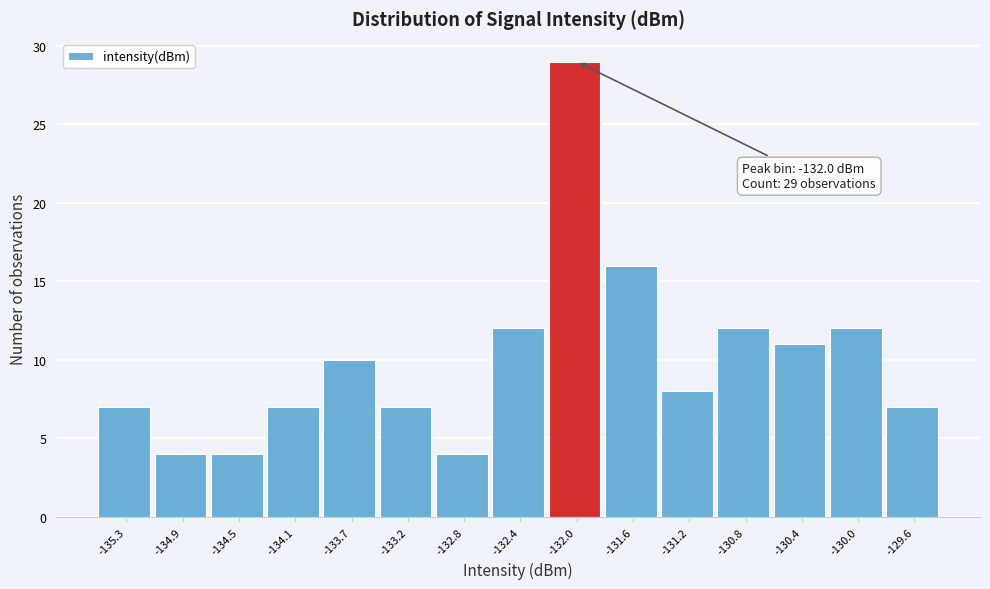

Which range on the x-axis has the tallest bar?

-132.25 to -131.80